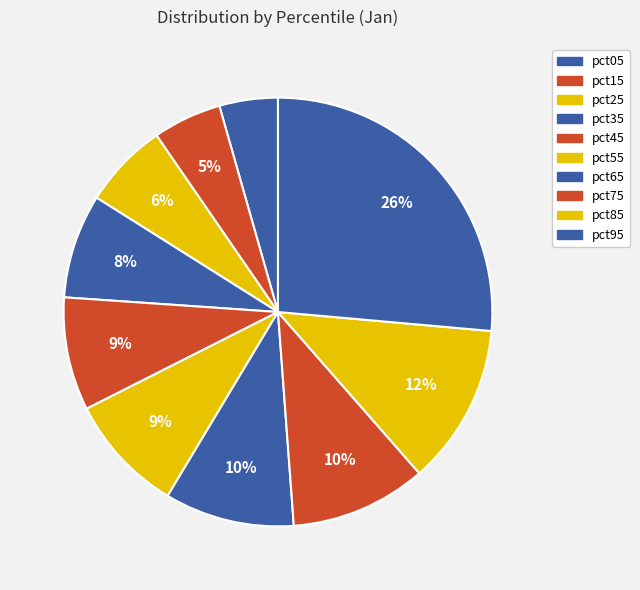

How many slices are in this pie chart?

10